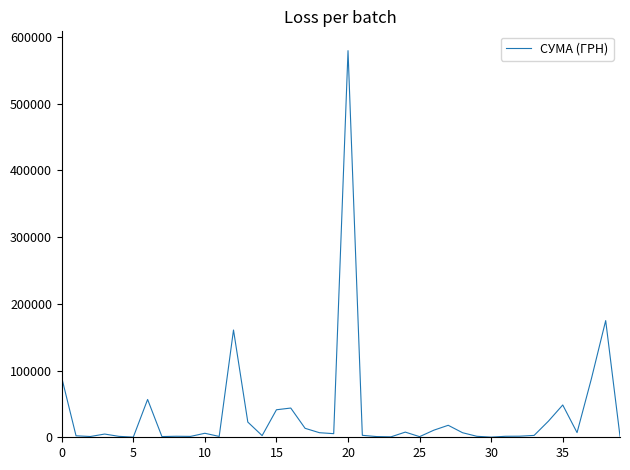

What is the greatest value displayed?

579567.6